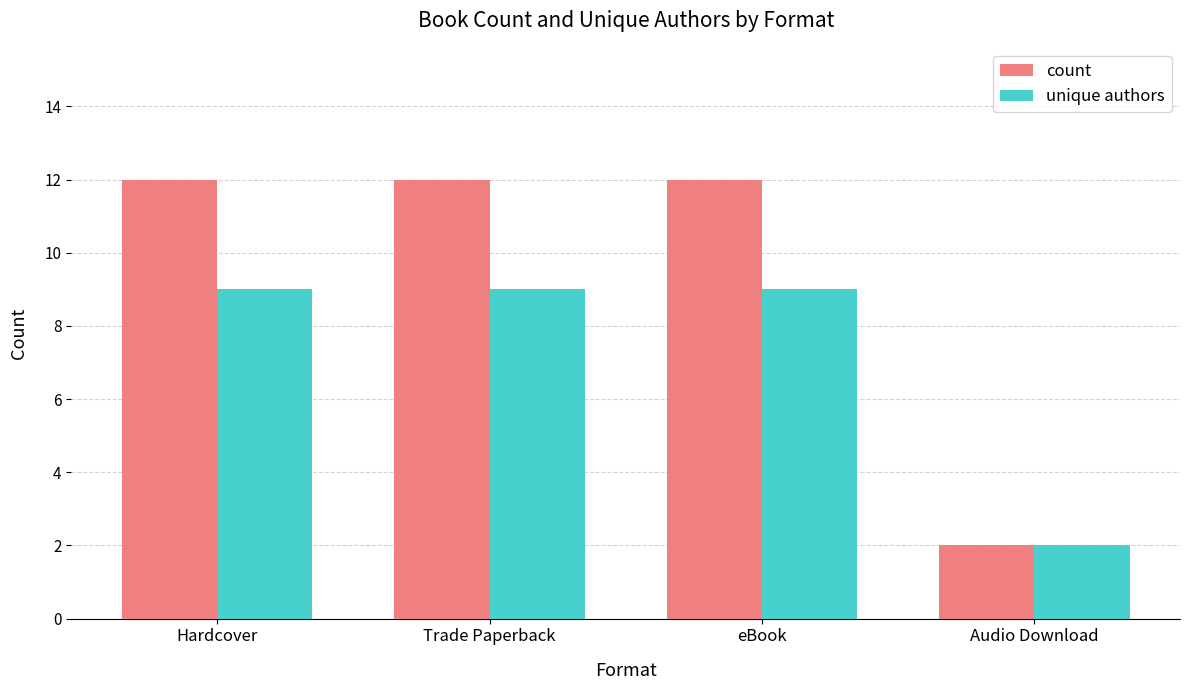

Count the count values in the range 12 to 13.

3